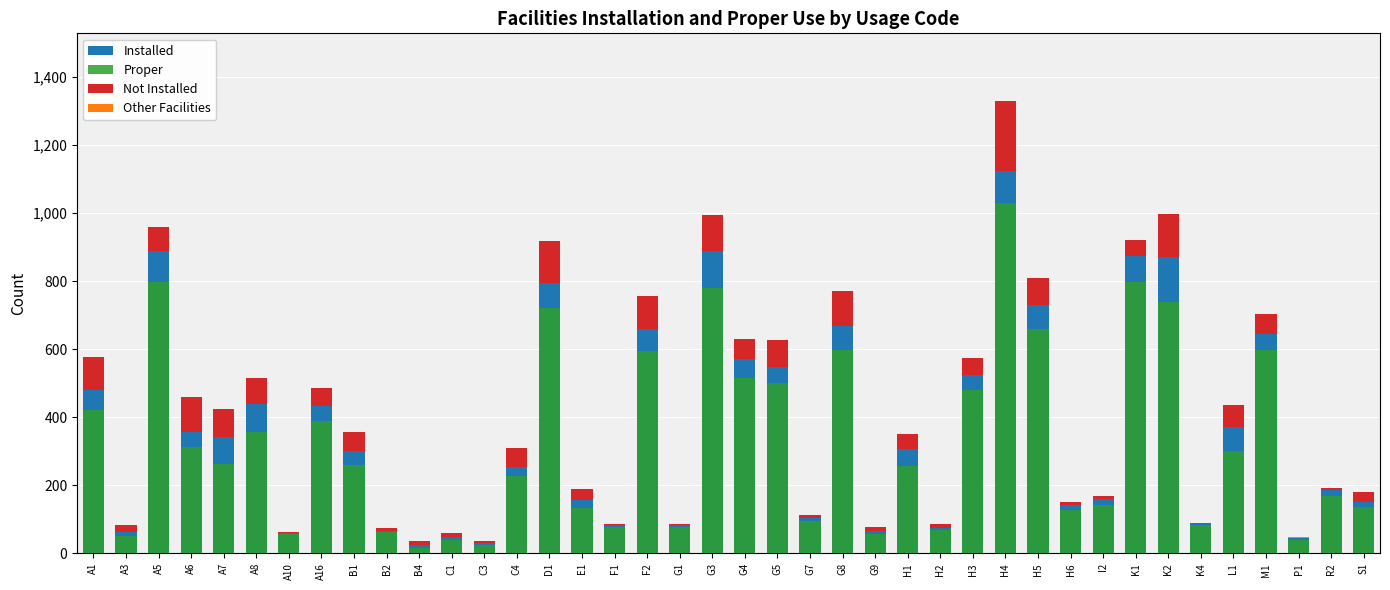

Which has a higher value, K2 or G1?

K2